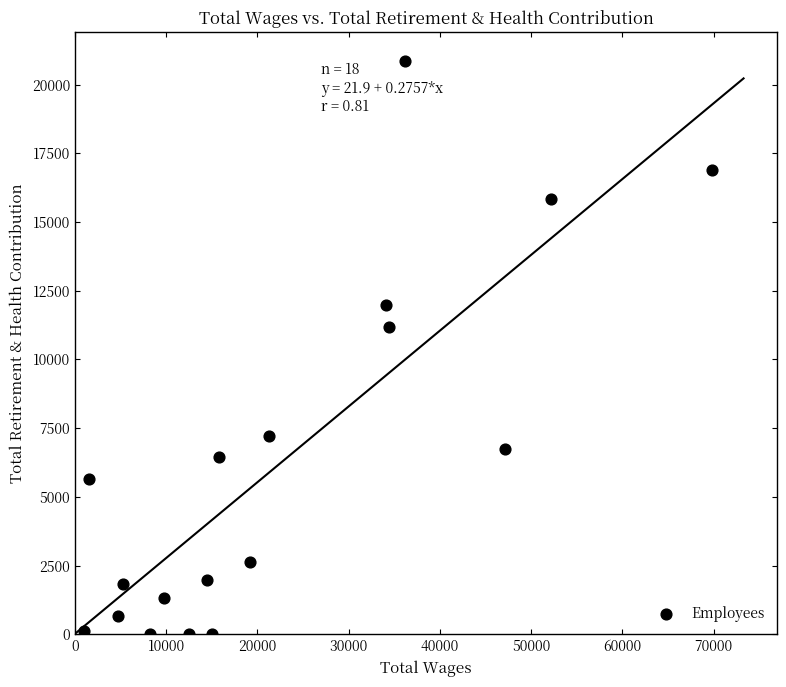

What Y value in the scatter plot is closest to 10429?

11187